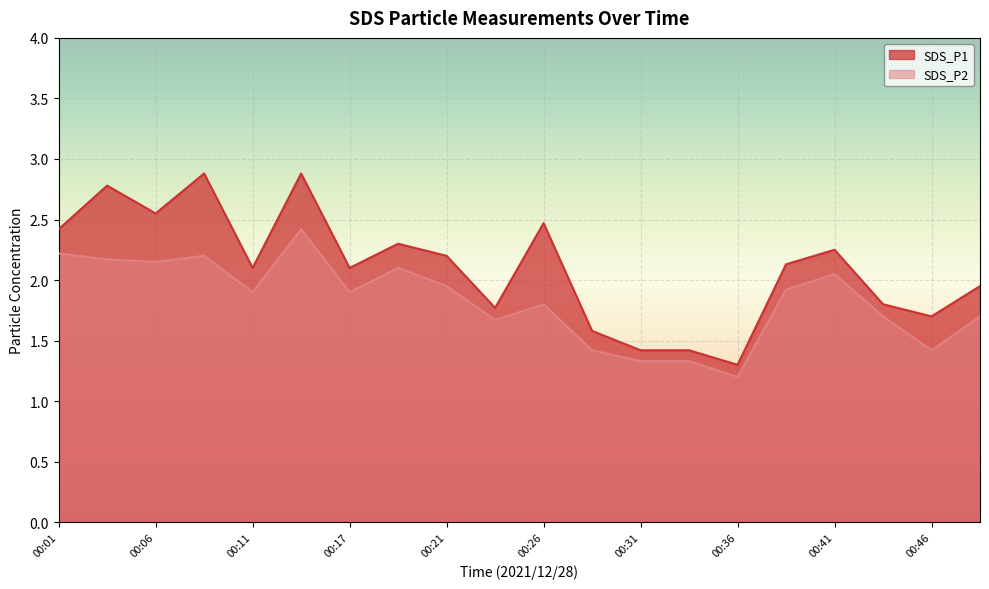

At which category is the sum across all series the highest?

00:13